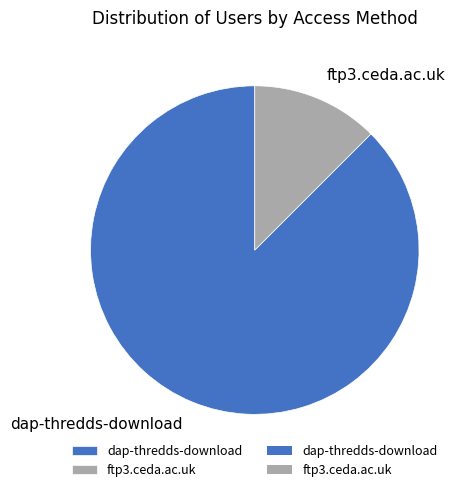

Is there a majority slice in this chart?

Yes